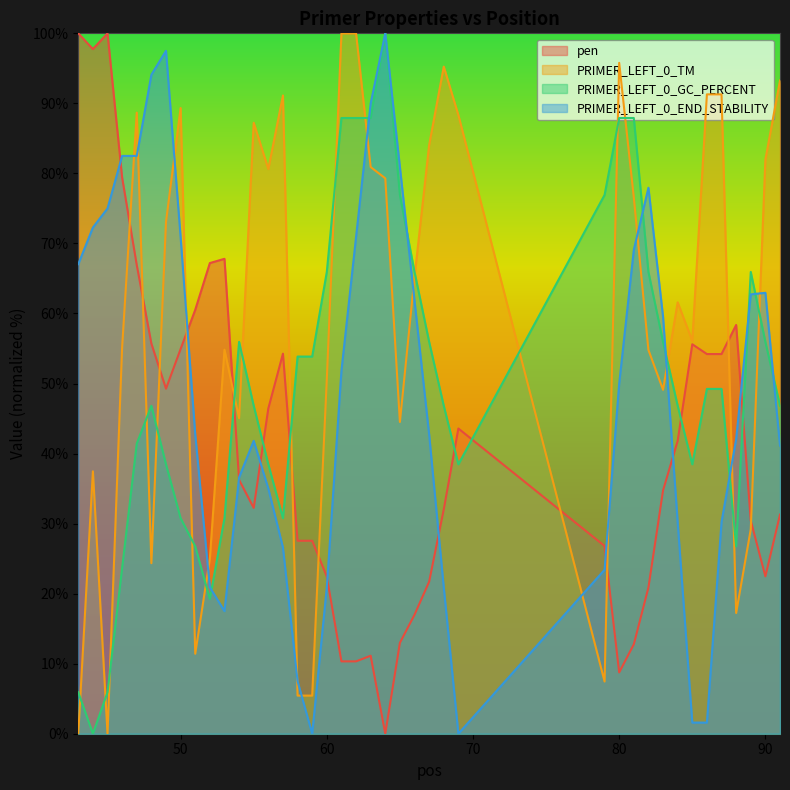

Where do pen and PRIMER_LEFT_0_END_STABILITY first cross each other?

45 and 46